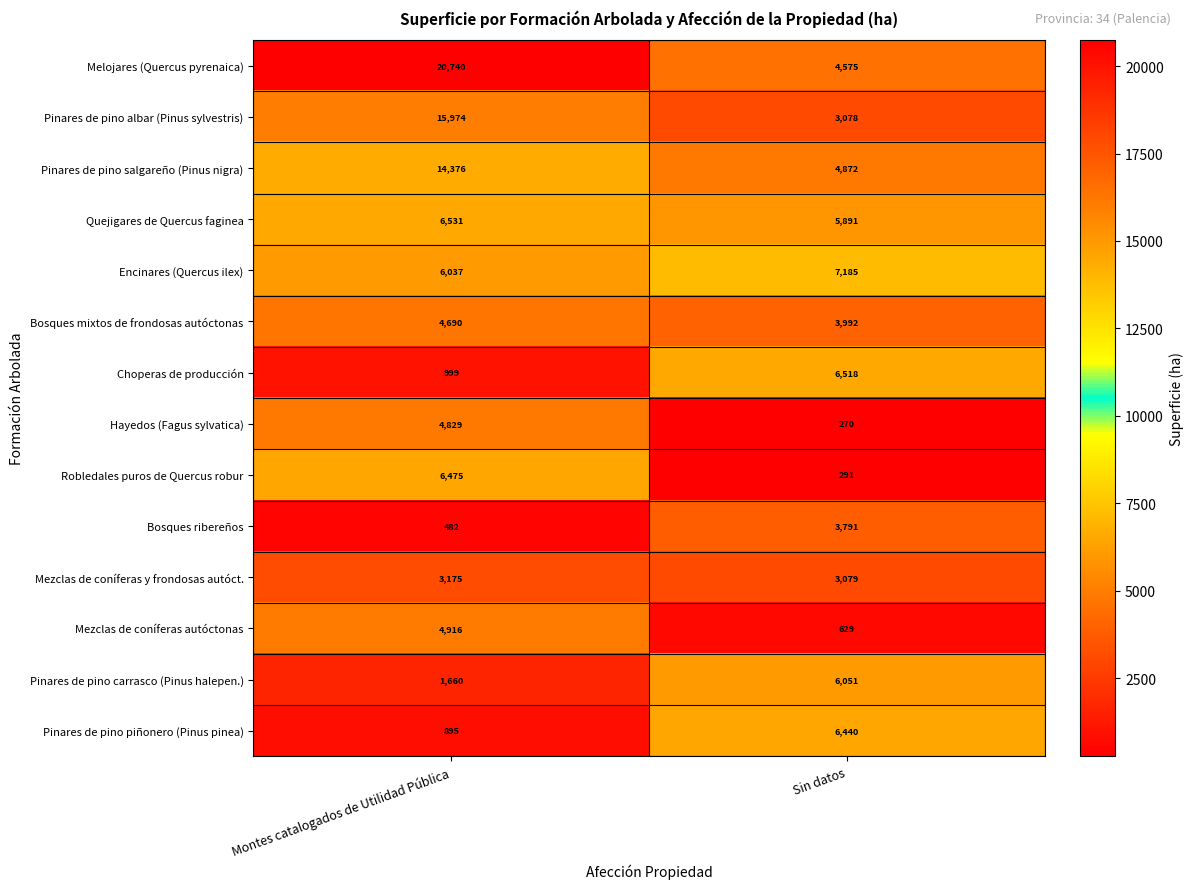

What is the minimum value shown in the chart?

270